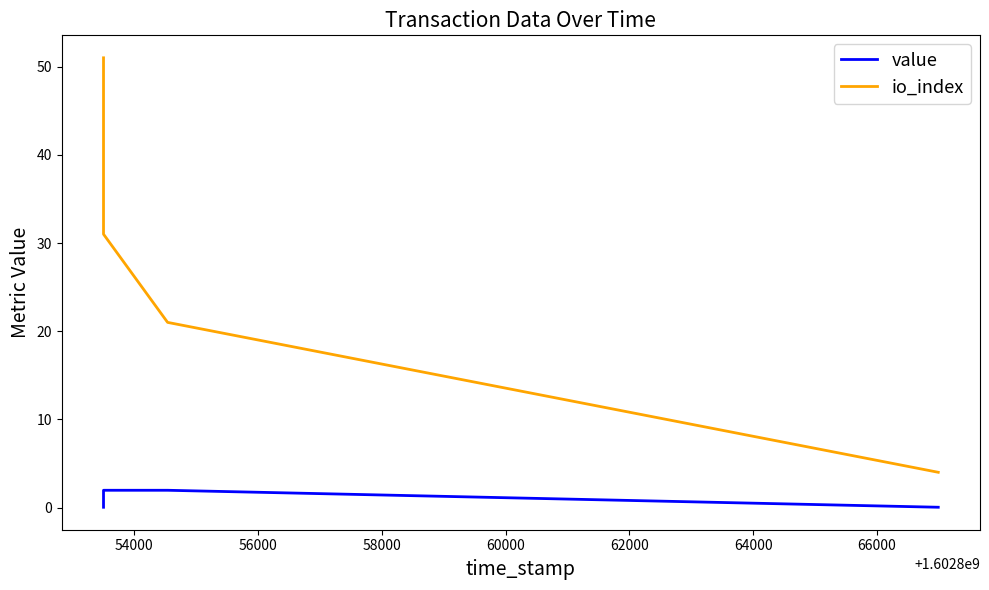

What is the lowest value of the io_index series?

4.0